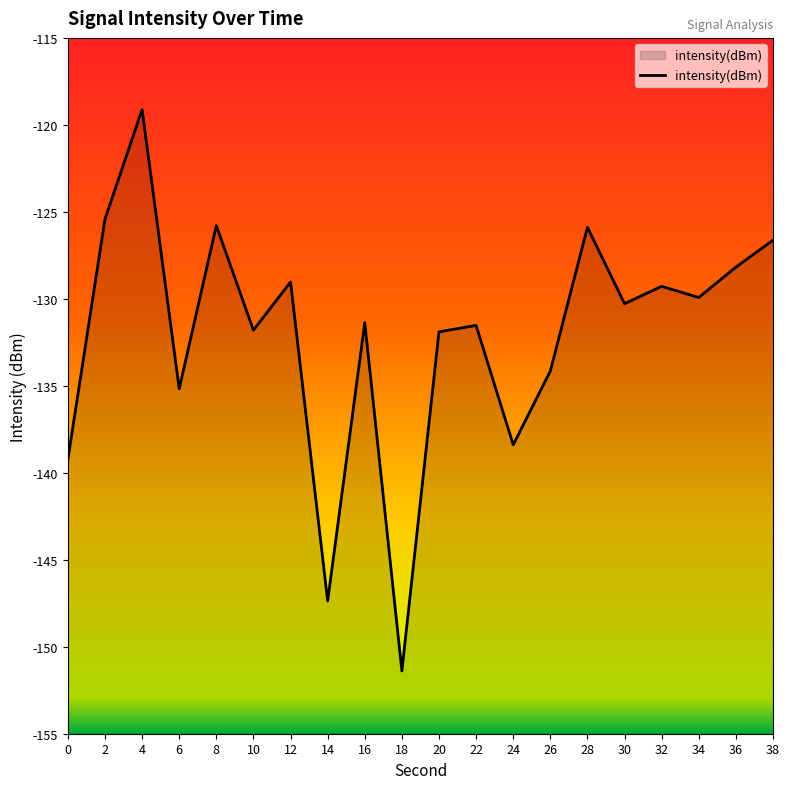

List the labels in order of value, largest first.

4, 2, 8, 28, 38, 36, 12, 32, 34, 30, 16, 22, 10, 20, 26, 6, 24, 0, 14, 18